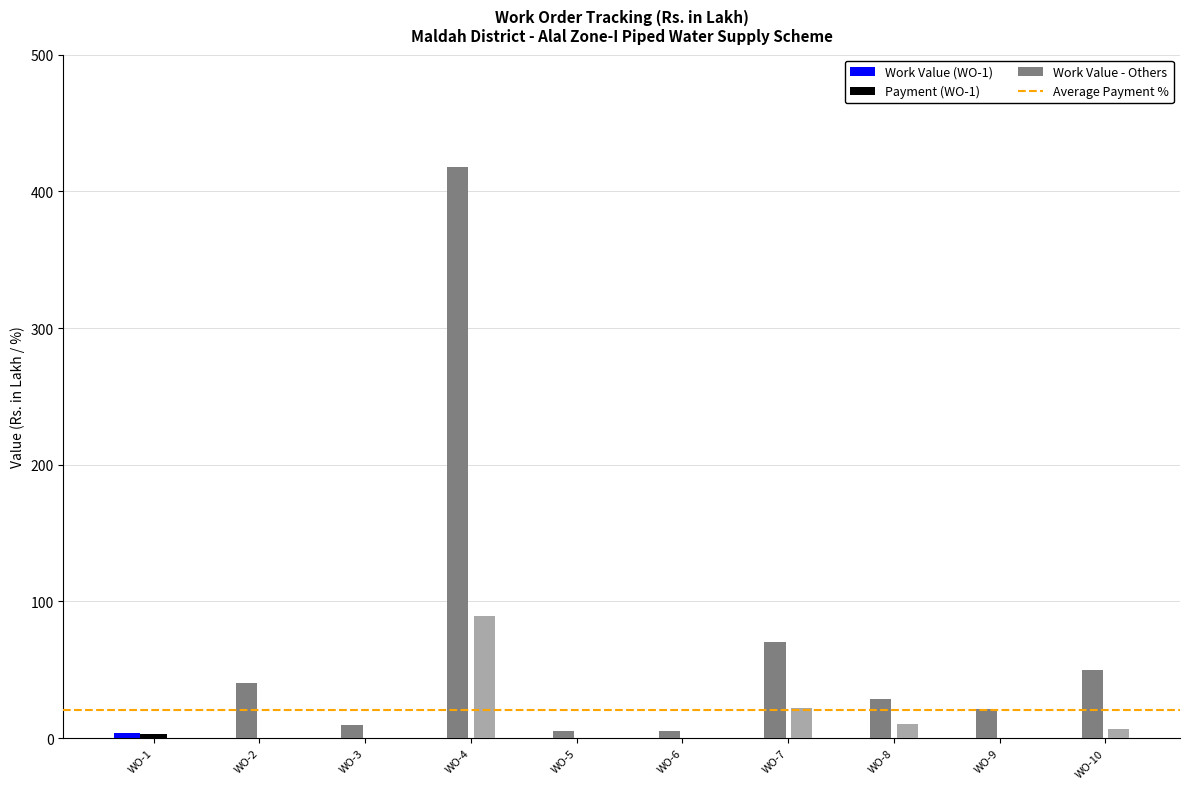

What is the difference between the maximum and minimum values in the Payment % series?

98.3